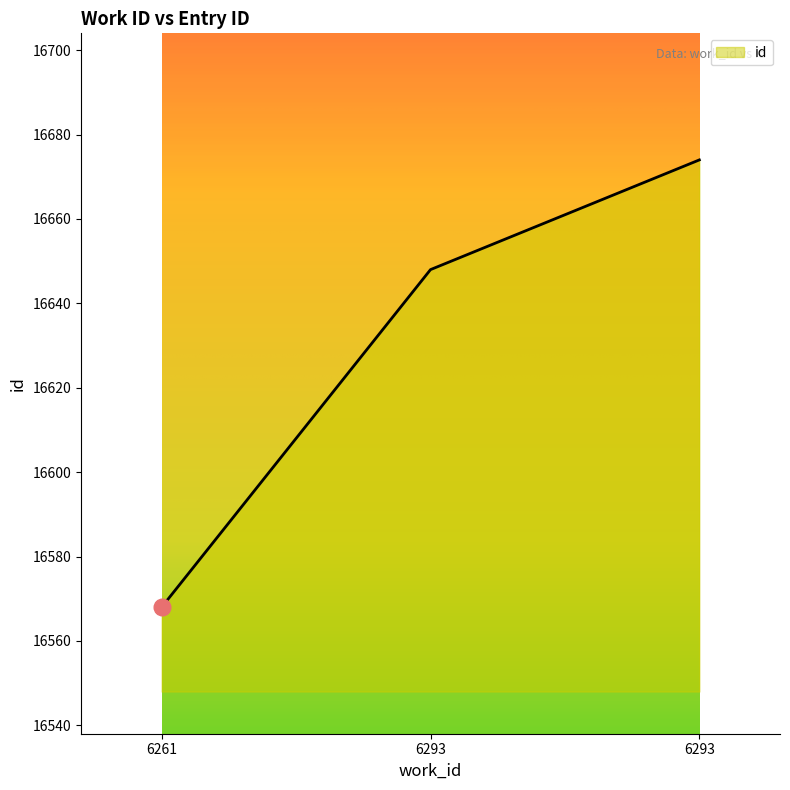

Count the number of categories in the chart.

3